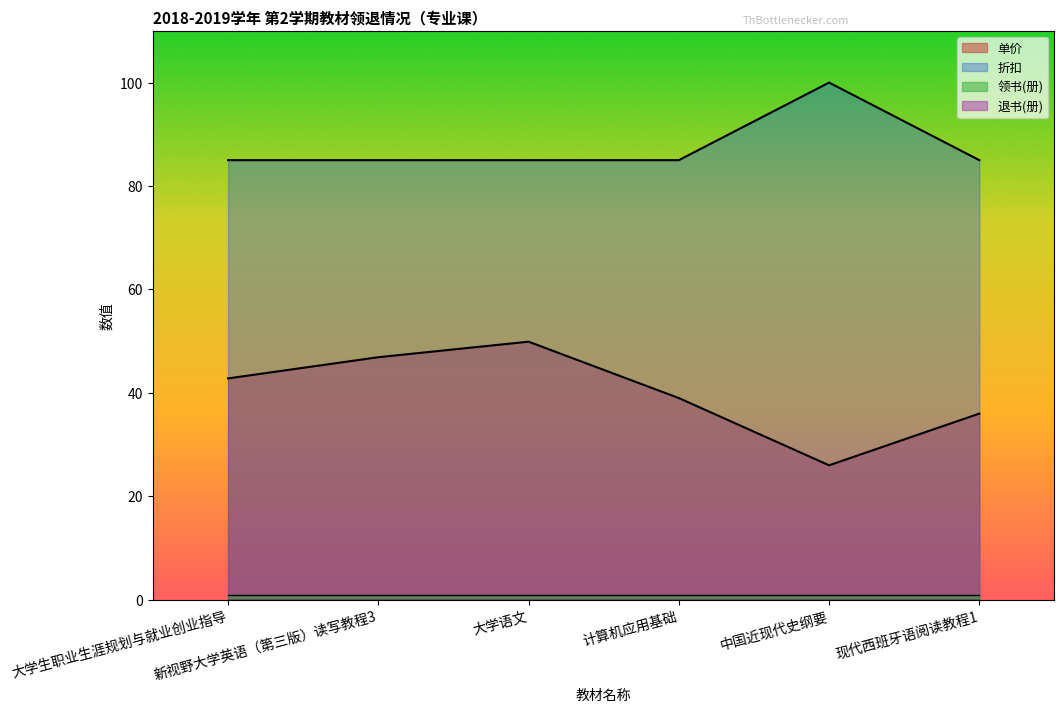

What is the value of the 折扣 point at the 4th from the left?

85.0